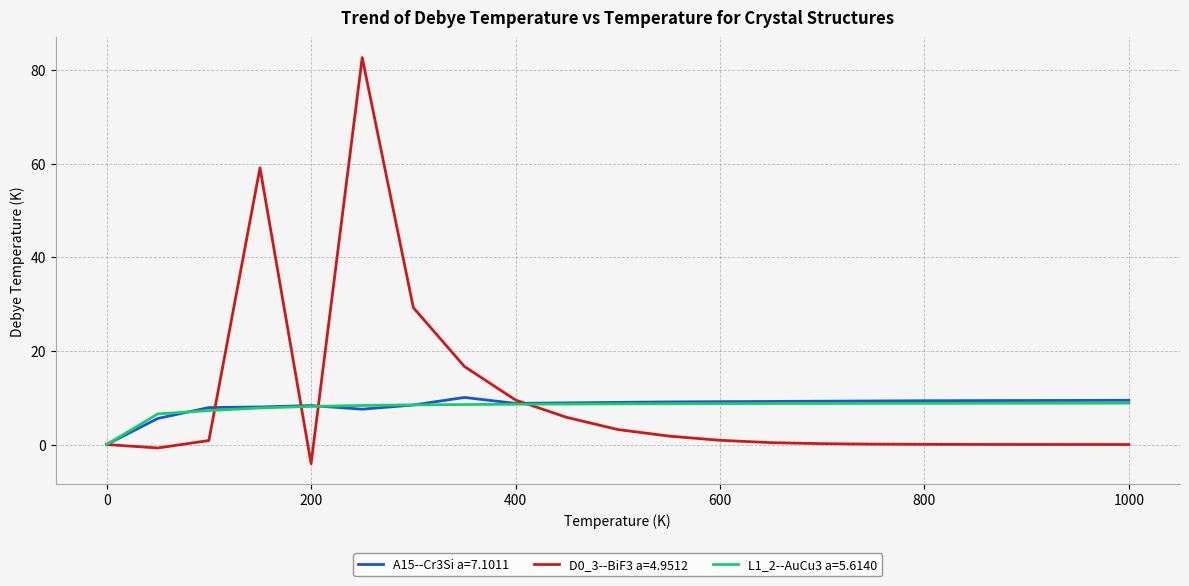

What is the smallest value displayed?

-4.1